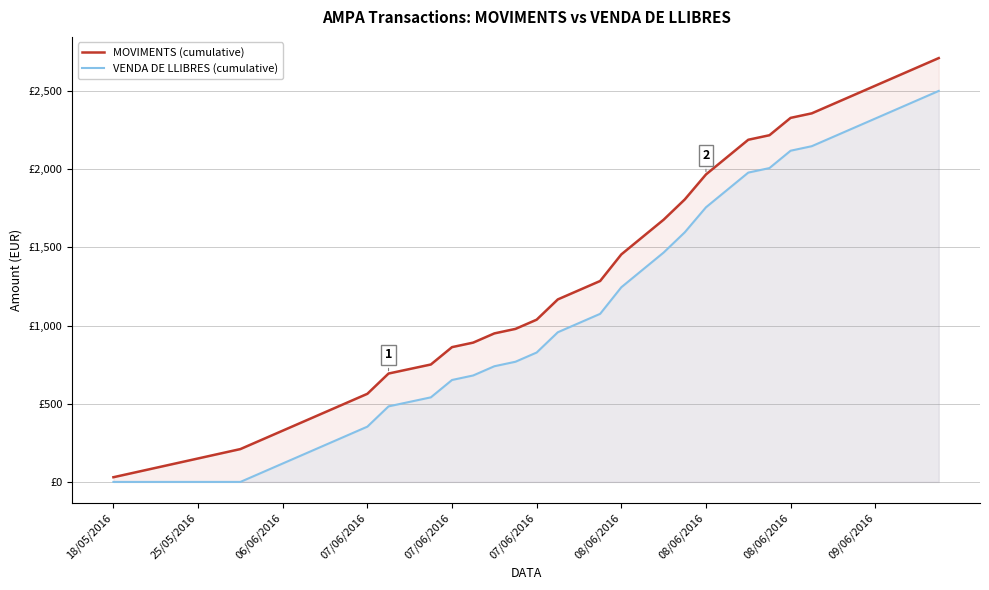

Count the number of data series in this chart.

2